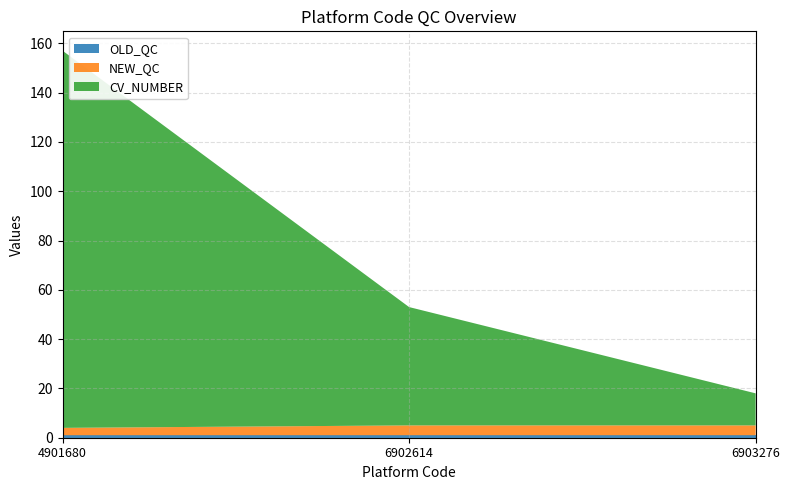

At which category is the sum across all series the highest?

4901680